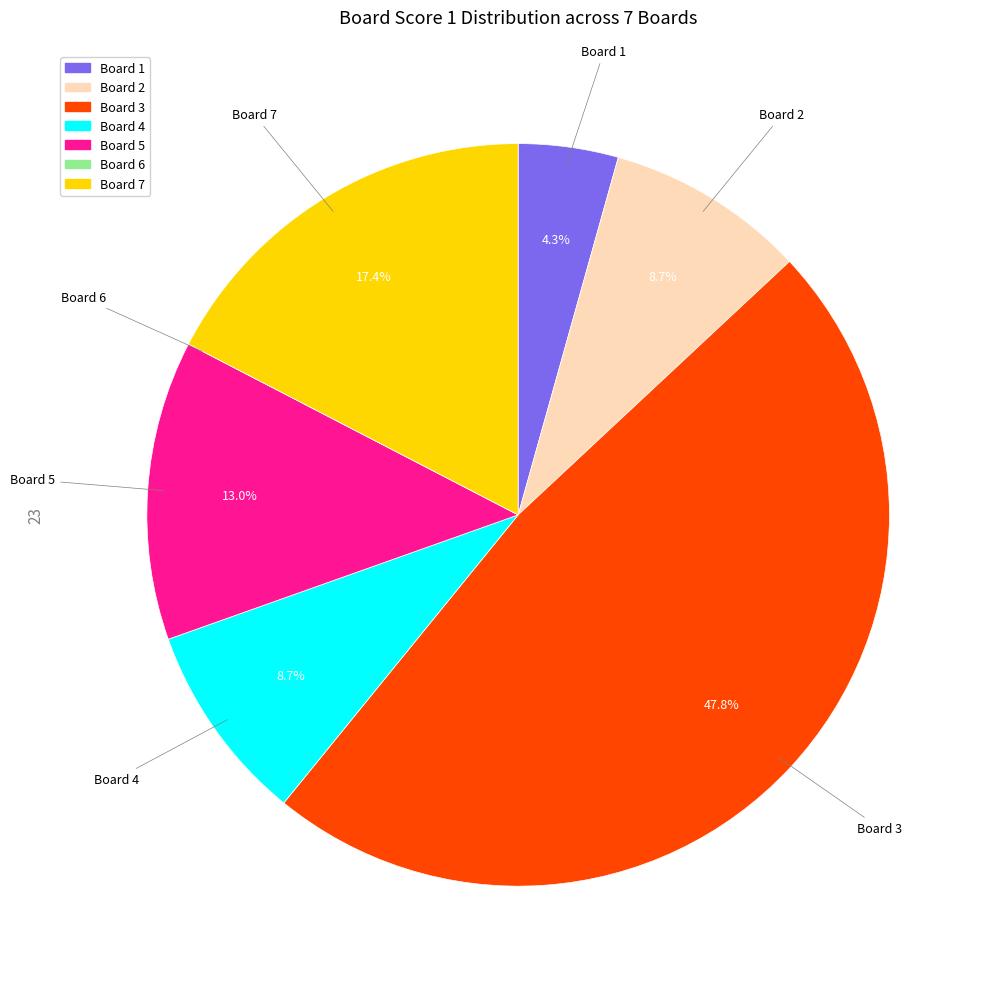

Is there any slice that represents more than half of the pie?

No